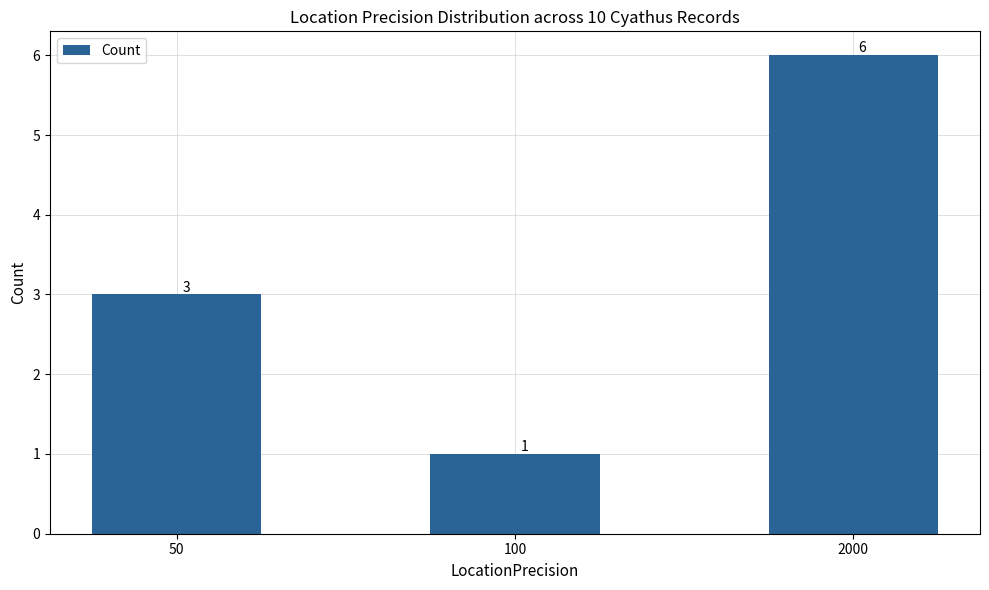

Rank the categories by value from lowest to highest.

100, 50, 2000